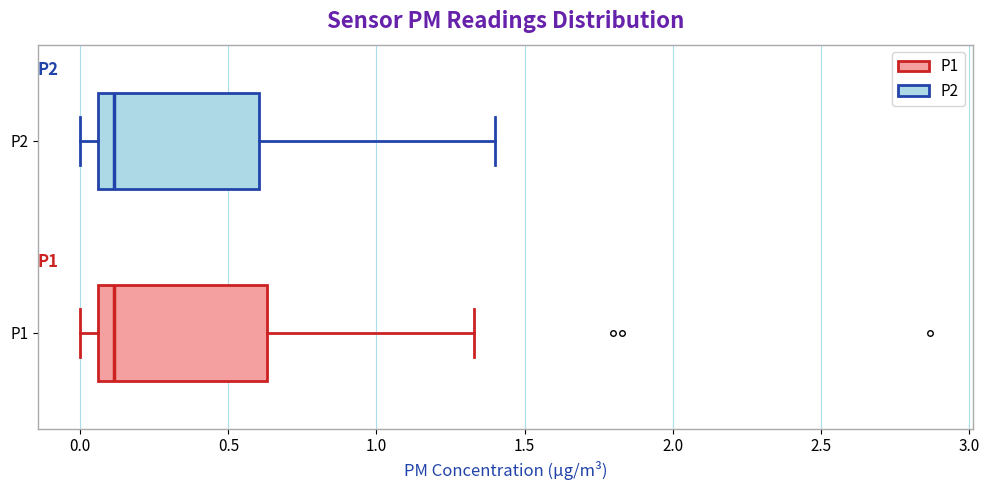

Where does the left whisker of the box for P1 end on the x-axis? The values are not printed on the chart, so give them approximately, as read against the axis.

0.00